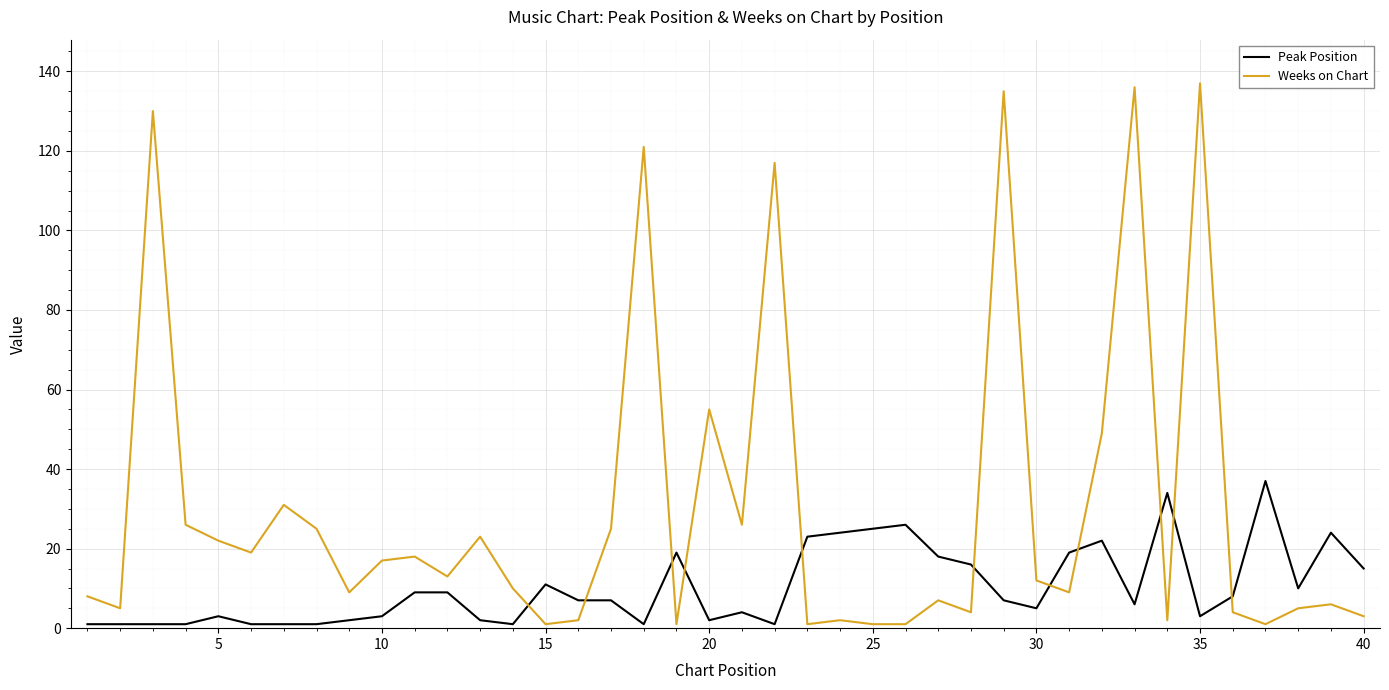

What is the difference between the maximum and minimum values in the Peak Position series?

36